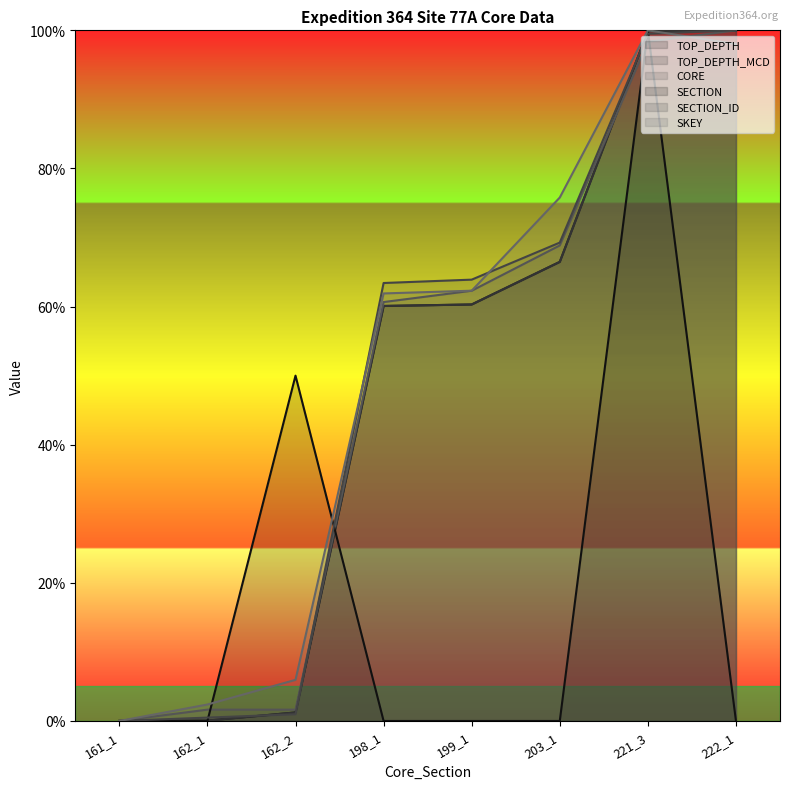

How many positive values does the TOP_DEPTH_MCD series have?

7